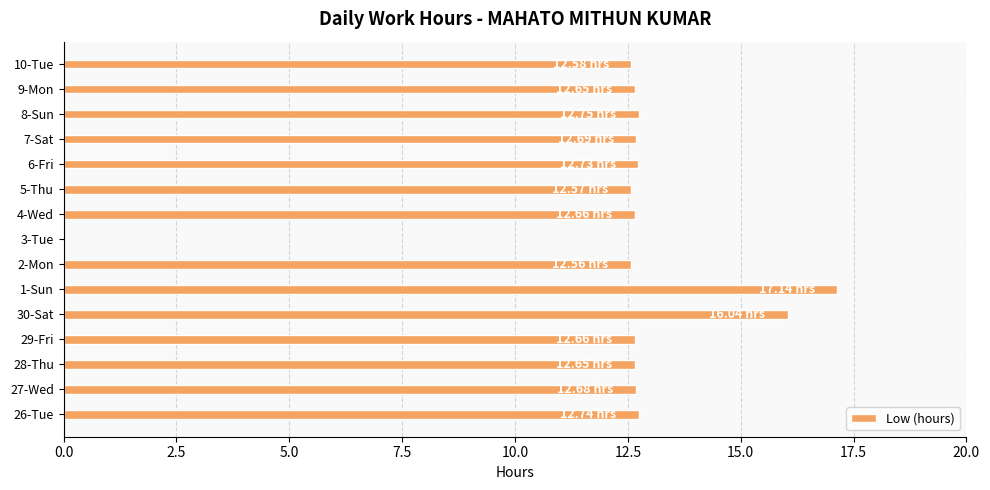

Approximately how many times larger is the value at 1-Sun compared to 29-Fri?

1.4